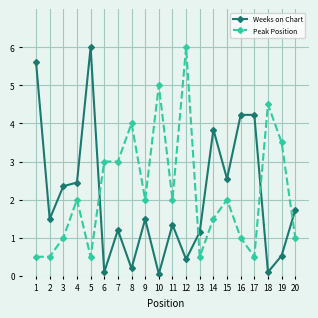

What is the difference between the highest and lowest values at 8?

3.8